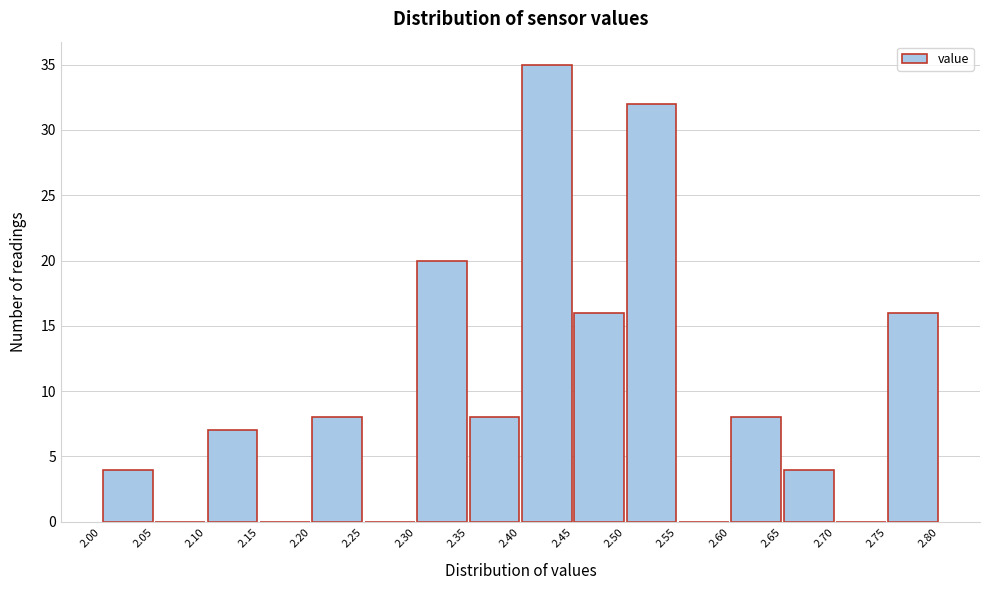

Reading left to right, transcribe this chart: for each bar, give the range it covers on the x-axis and its height. The values are not printed on the chart, so give them approximately, as read against the axis.

2.00 to 2.05: 4
2.05 to 2.10: 0
2.10 to 2.15: 7
2.15 to 2.20: 0
2.20 to 2.25: 8
2.25 to 2.30: 0
2.30 to 2.35: 20
2.35 to 2.40: 8
2.40 to 2.45: 35
2.45 to 2.50: 16
2.50 to 2.55: 32
2.55 to 2.60: 0
2.60 to 2.65: 8
2.65 to 2.70: 4
2.70 to 2.75: 0
2.75 to 2.80: 16